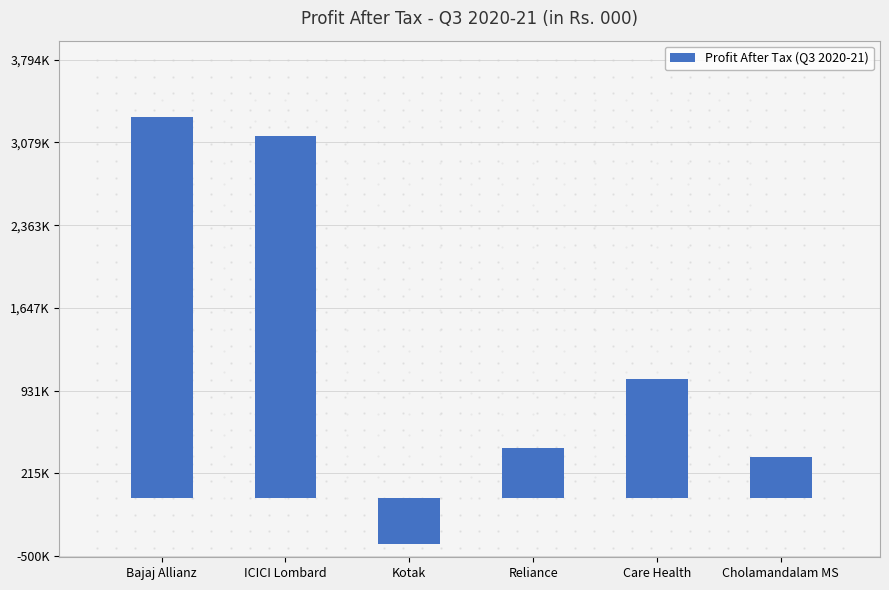

What is the difference between the maximum and minimum values?

3692802